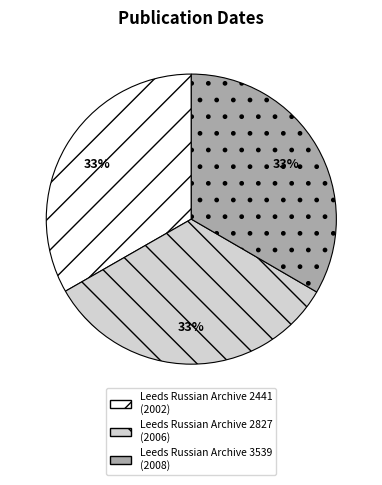

Is it true that Leeds Russian Archive 2827 is 33% of the pie?

True